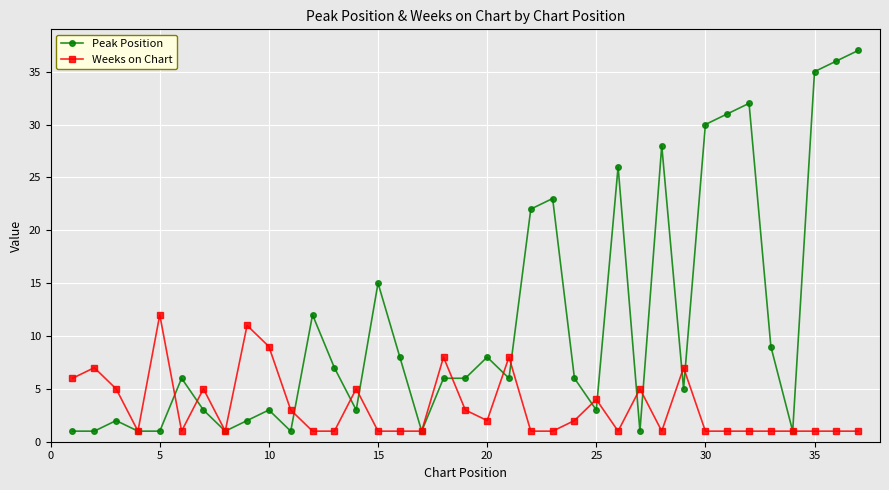

Which series has the largest total across all categories?

Peak Position